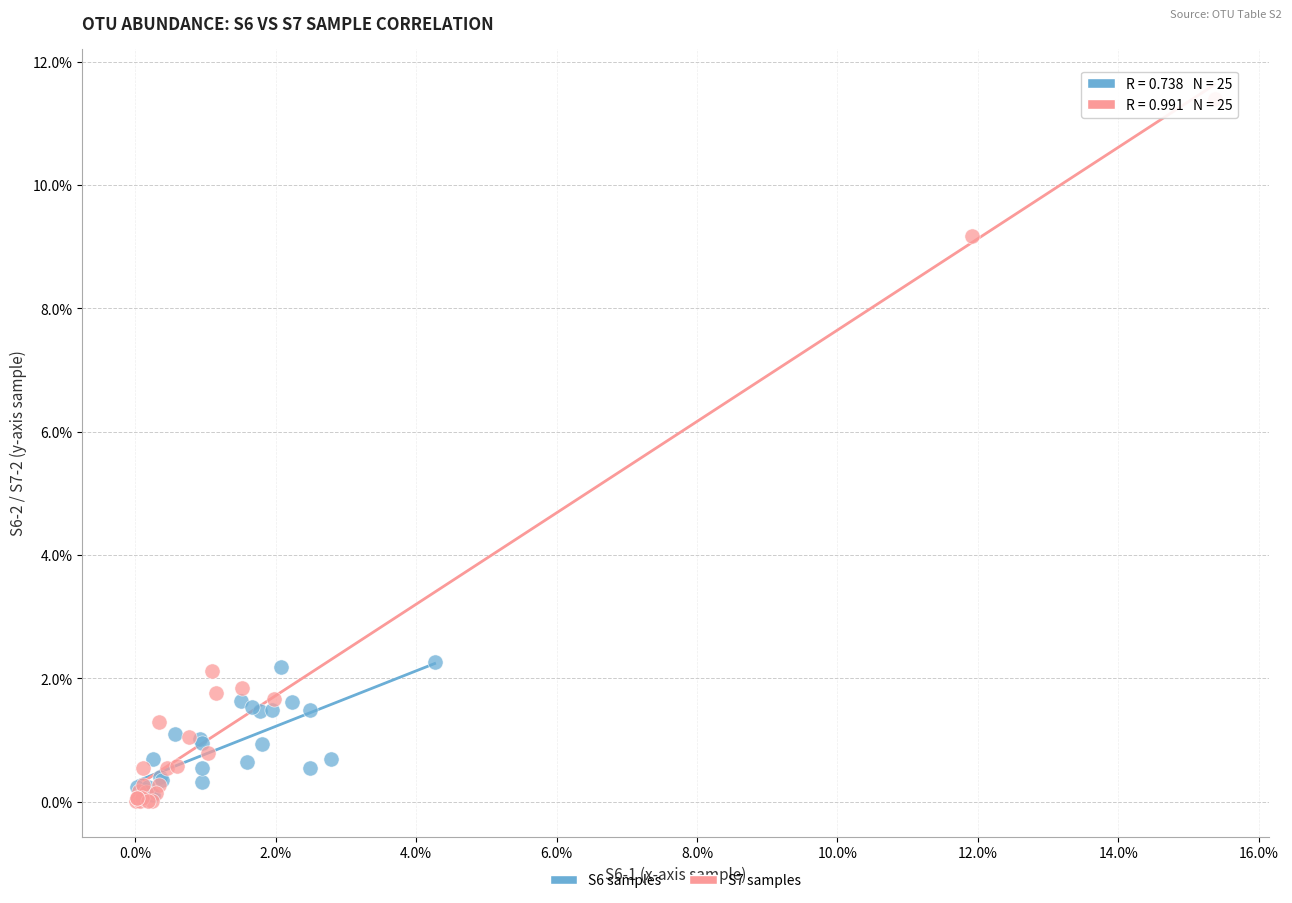

What are all the series names shown in the legend?

S6 samples, S7 samples